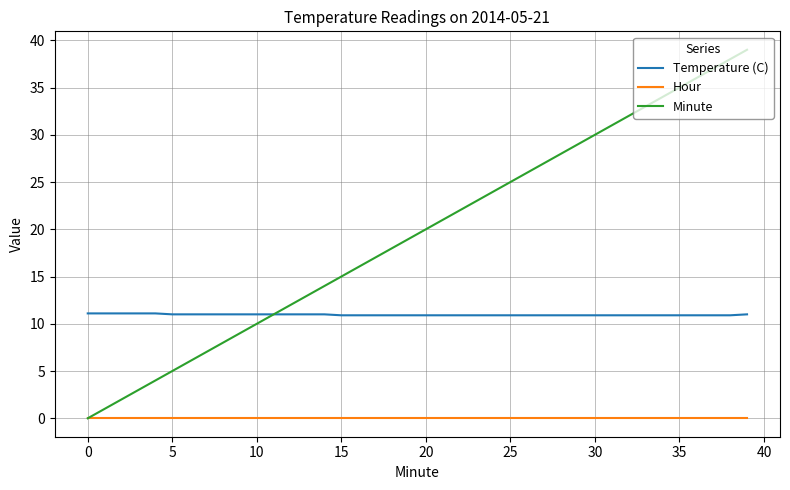

Rank the series by their maximum value, from highest to lowest.

Minute, Temperature (C), Hour